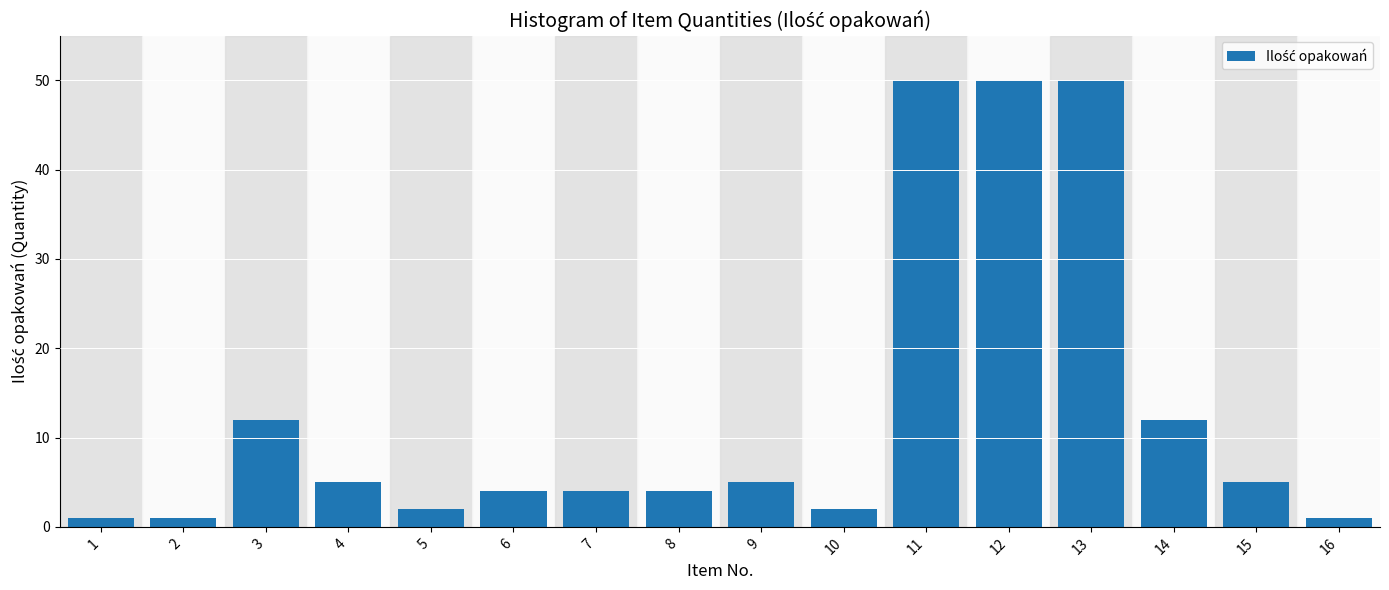

Reading left to right, transcribe all the data shown in this chart.

1	1	12	5	2	4	4	4	5	2	50	50	50	12	5	1